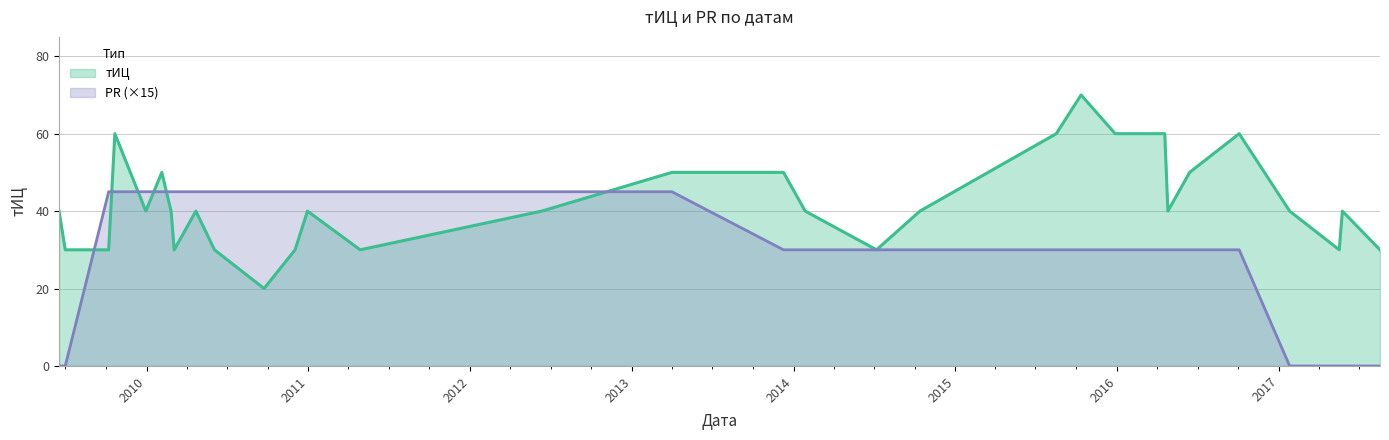

List the series in order of their overall mean, highest first.

тИЦ, PR (×15)